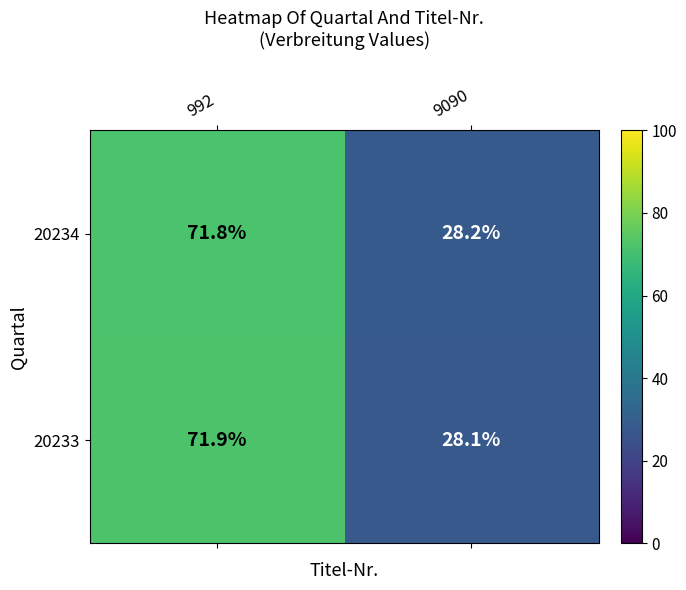

At which category is the sum across all series the highest?

992